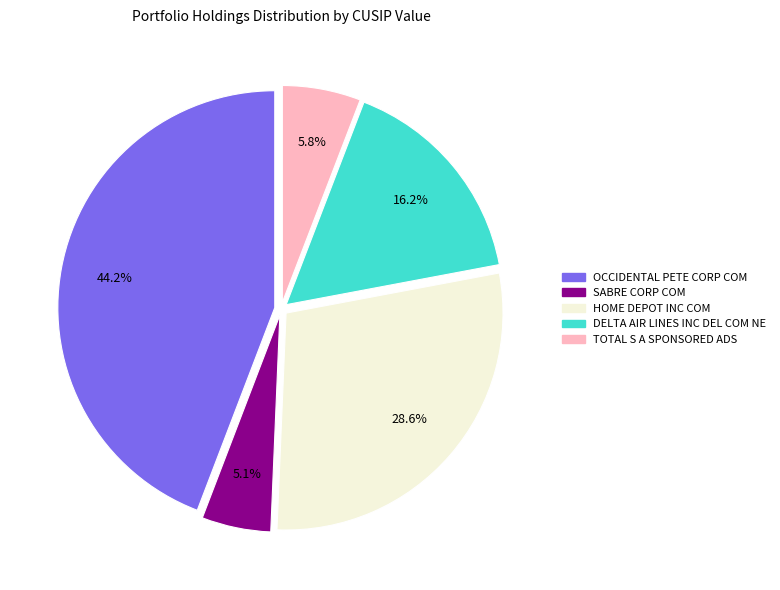

To the nearest percent, what is the difference between the largest and smallest slice percentages?

39%